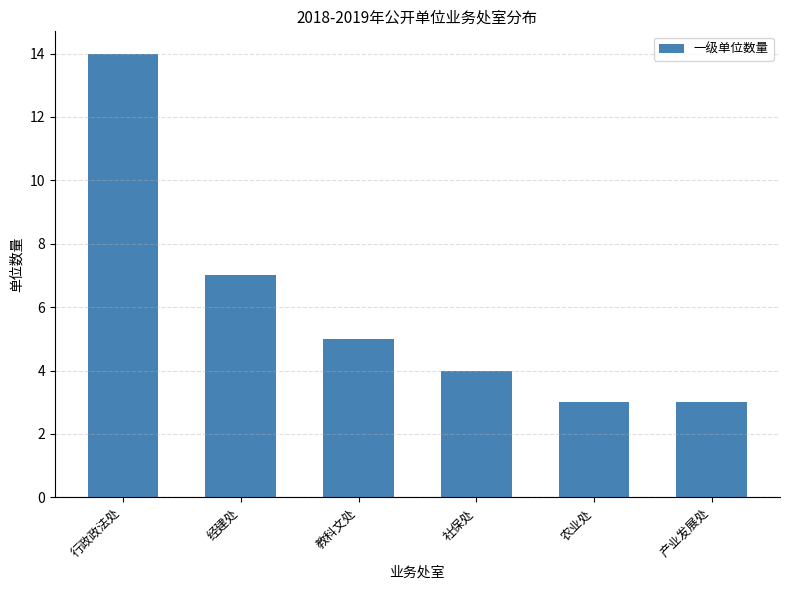

What is the label of the 4th bar from the left?

社保处